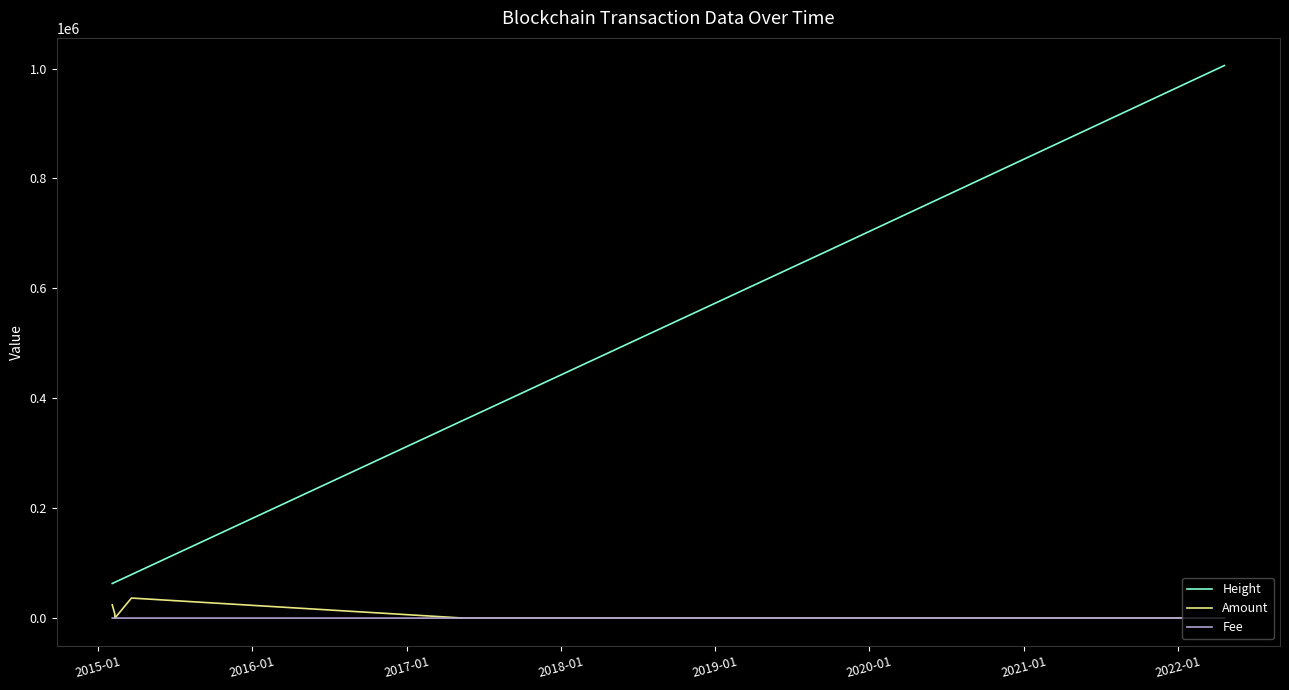

True or false: Amount and Height cross at least once.

False